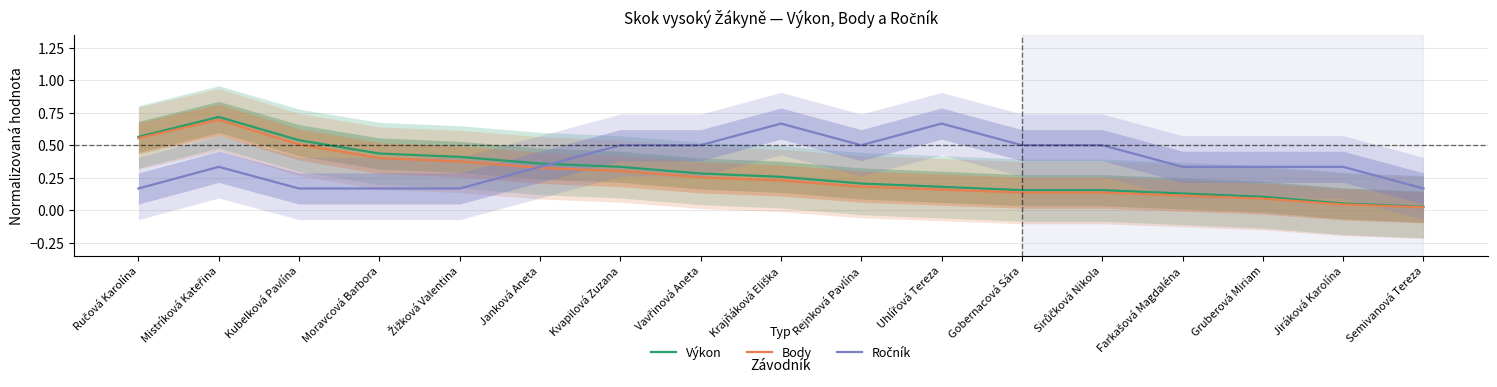

What is the sum of the Body values at Kubelková Pavlína and Farkašová Magdaléna?

0.6